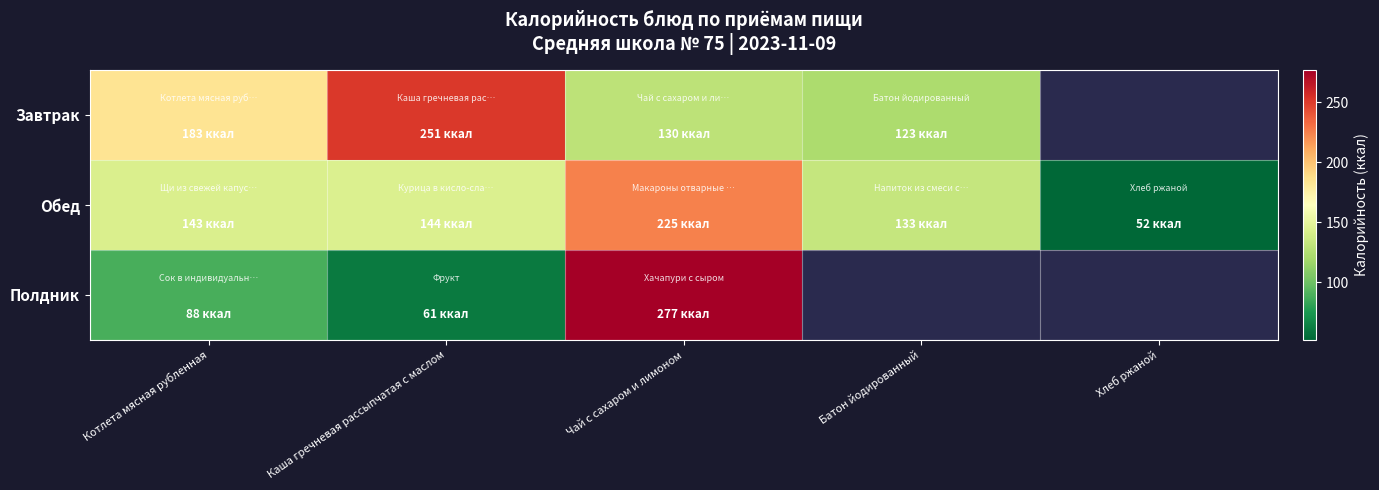

Count the number of categories in the chart.

5